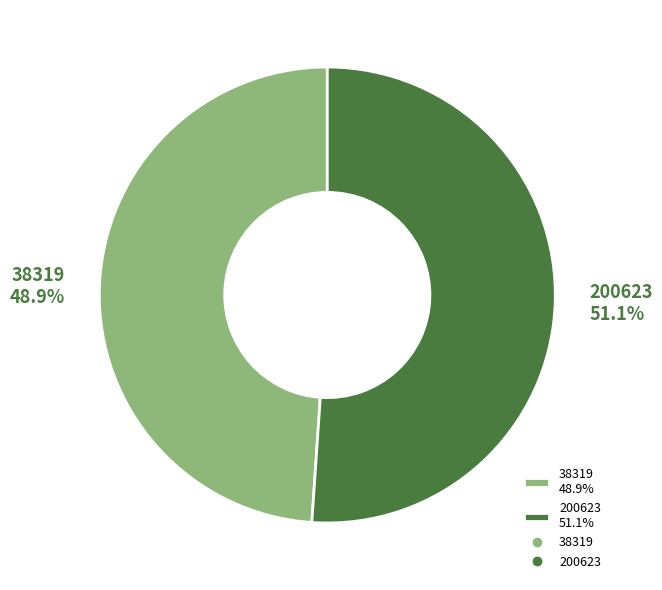

Which slice represents more than half of the pie?

200623